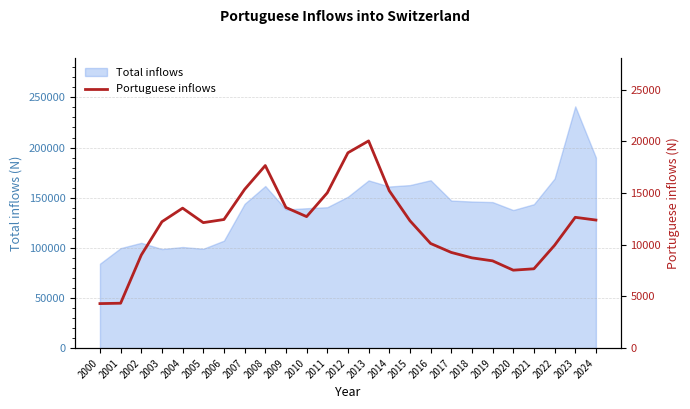

What is the change in value from 2014 to 2022?

-5273